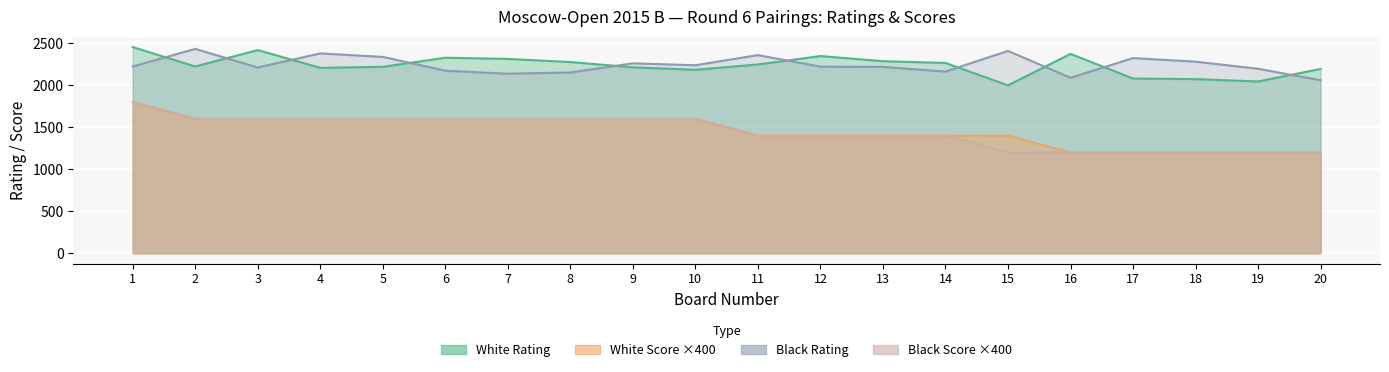

What is the total value across all series at 3?

7823